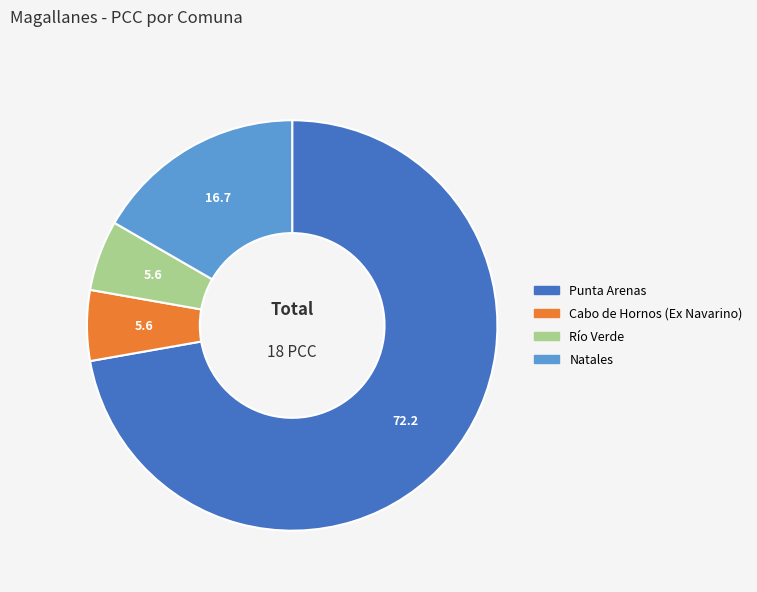

How many slices are in this pie chart?

4